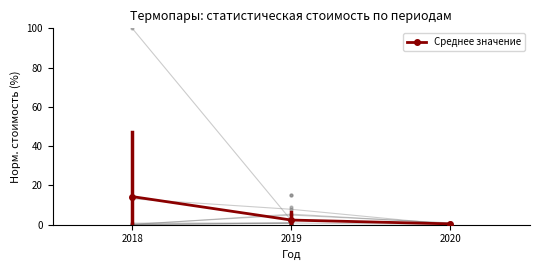

What is the difference between the maximum and minimum values?

13.9